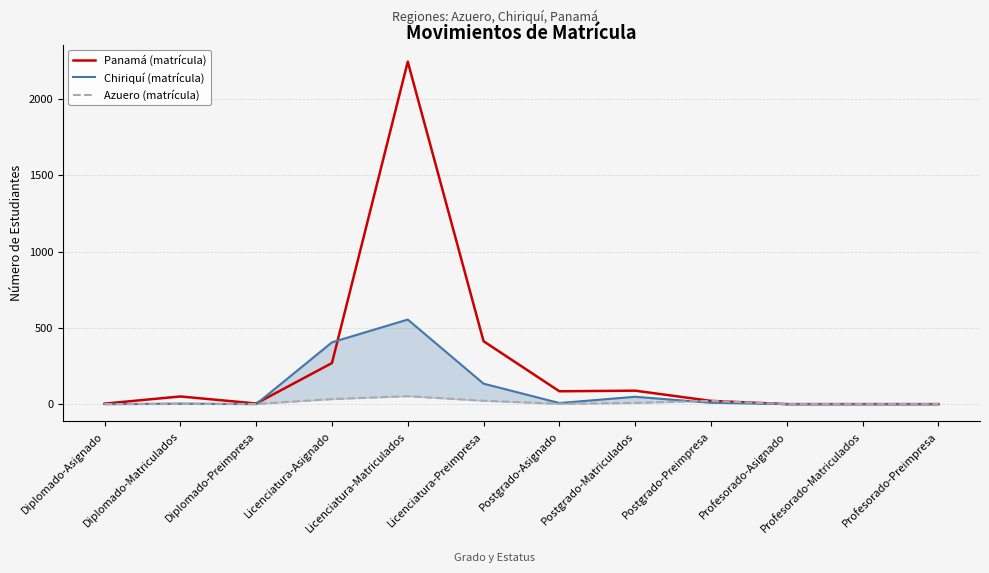

The Chiriquí (matrícula) series shows 134 at Licenciatura-Preimpresa. True or false?

True